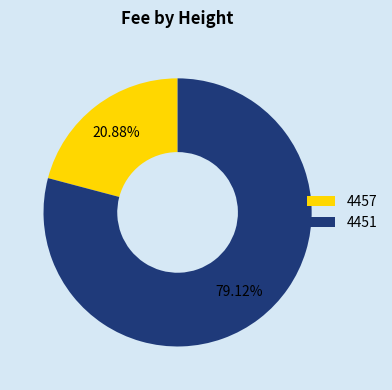

How many segments does this pie chart have?

2